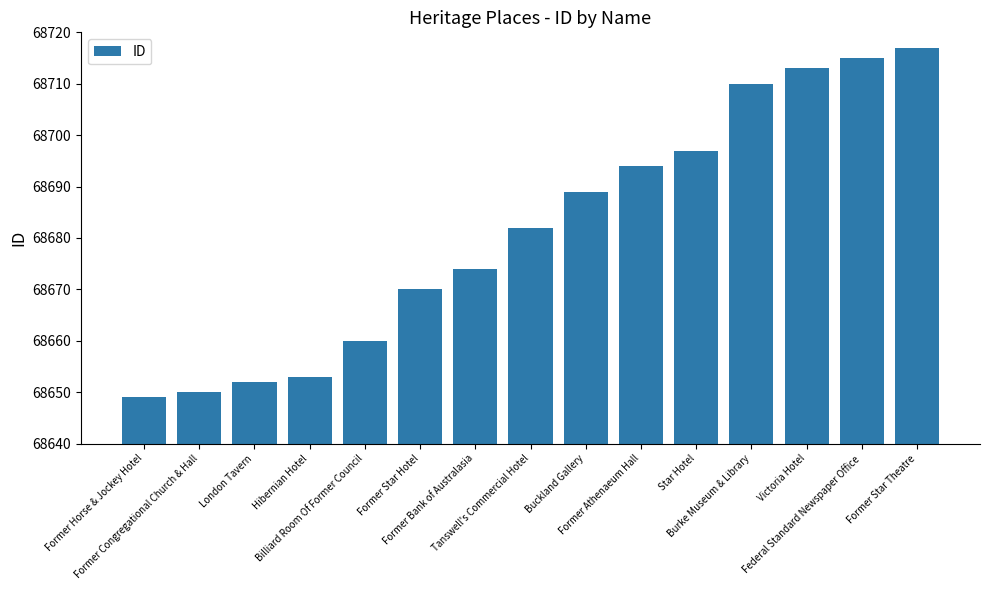

Reading right to left, list all the values displayed in this chart.

68717	68715	68713	68710	68697	68694	68689	68682	68674	68670	68660	68653	68652	68650	68649